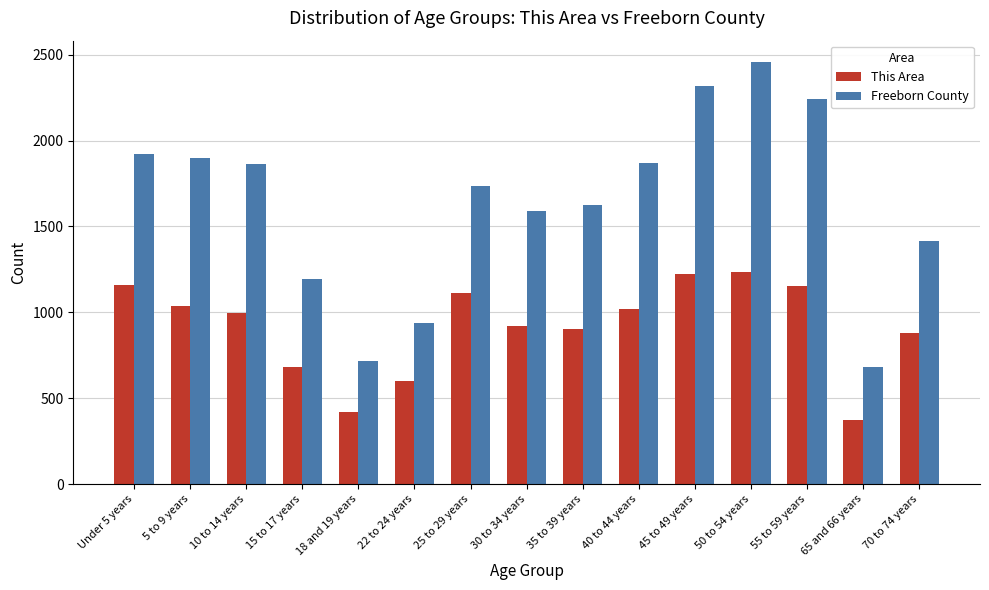

How many data points does each series have?

15